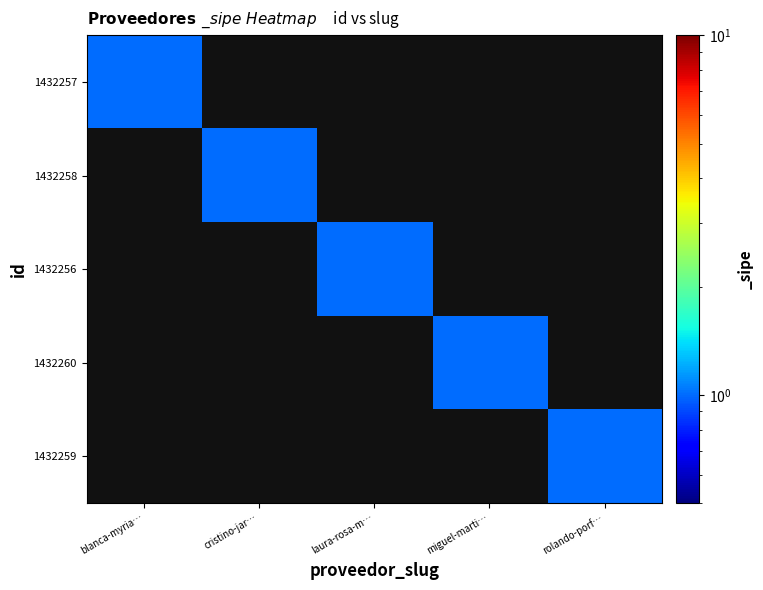

Rank the series at cristino-jar… from lowest to highest value.

1432257, 1432256, 1432260, 1432259, 1432258